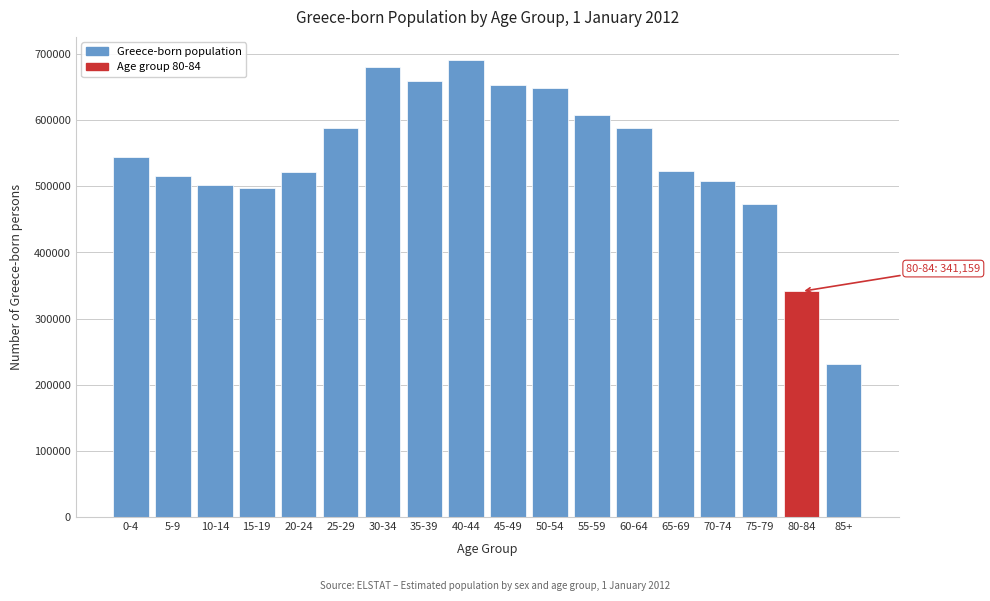

What is the change in value from 10-14 to 75-79?

-28593